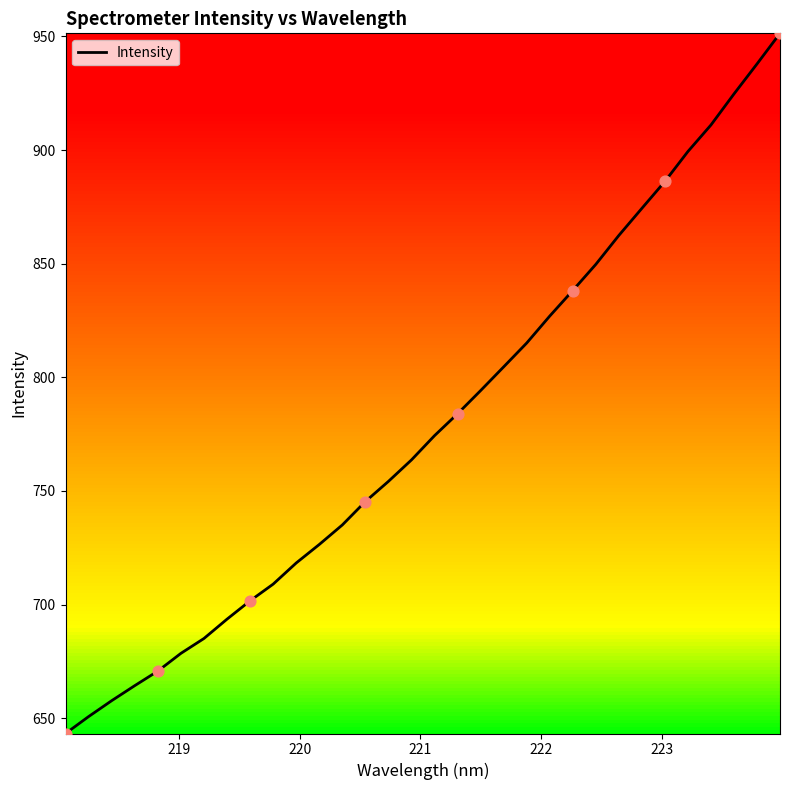

What is the maximum value shown in the chart?

951.3